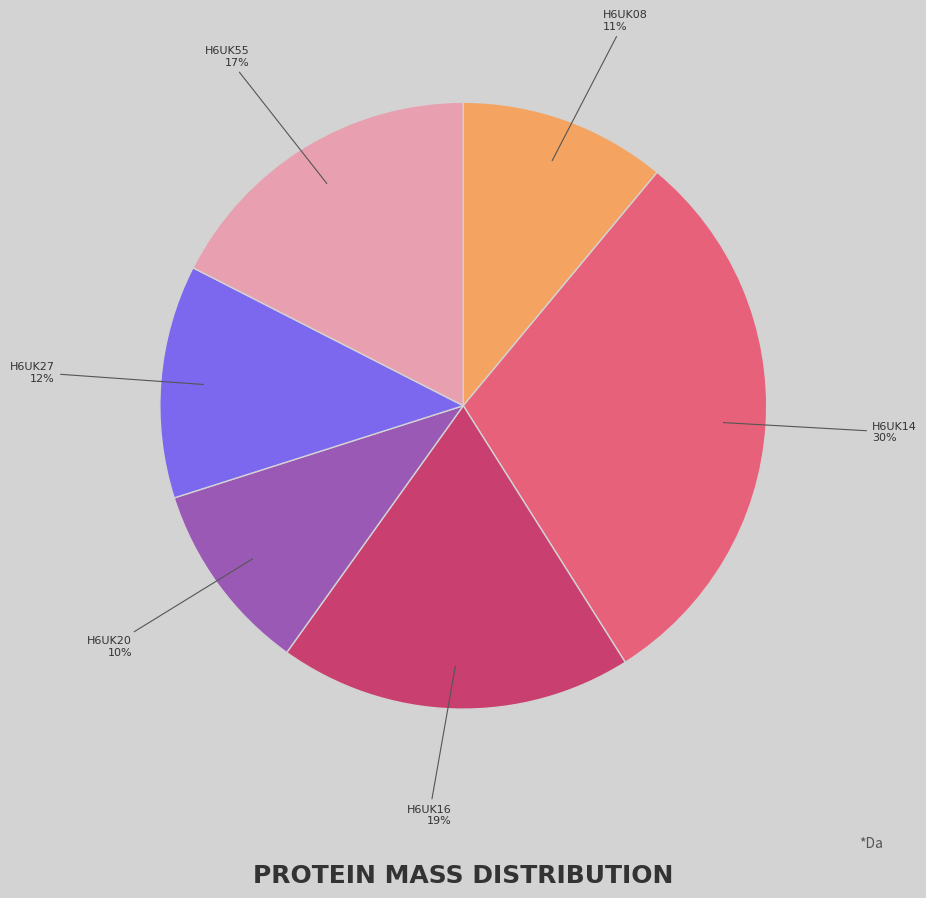

Combined, do H6UK20 and H6UK08 account for over 50%?

No